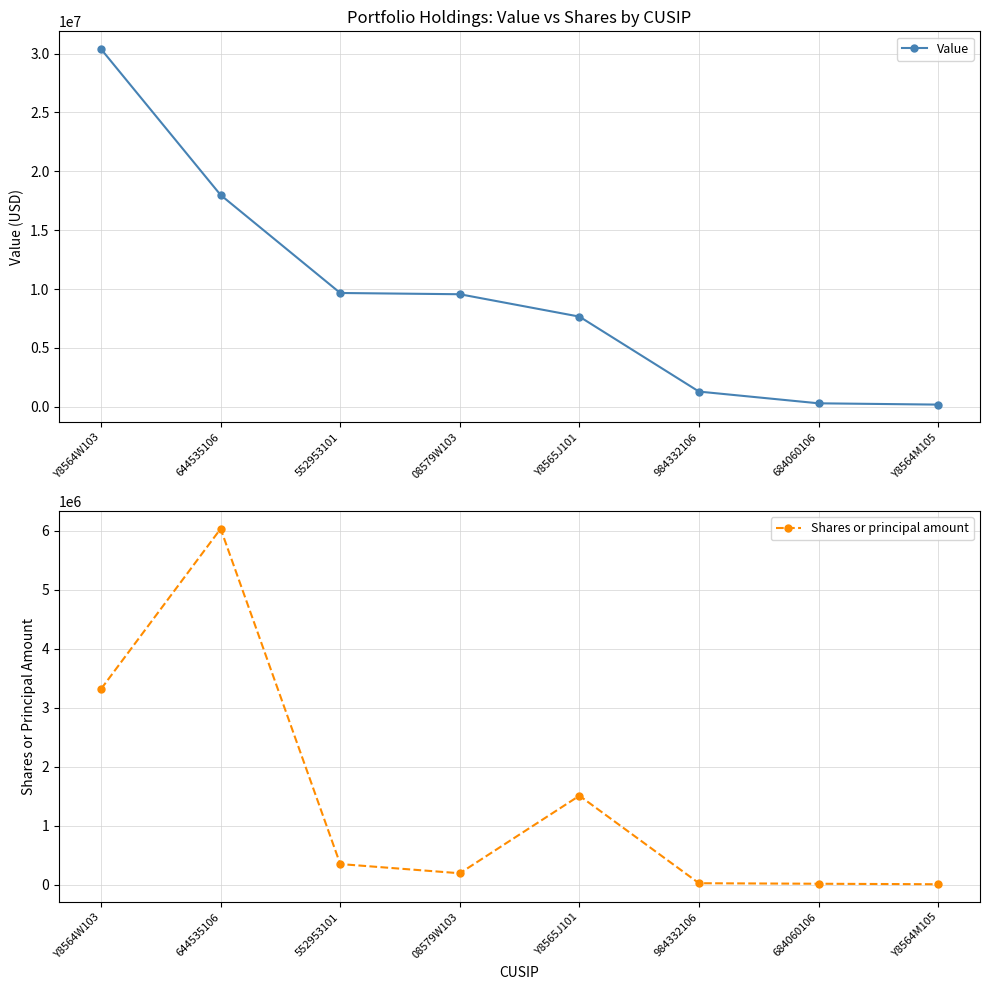

What is the maximum value for Shares or principal amount?

6034079